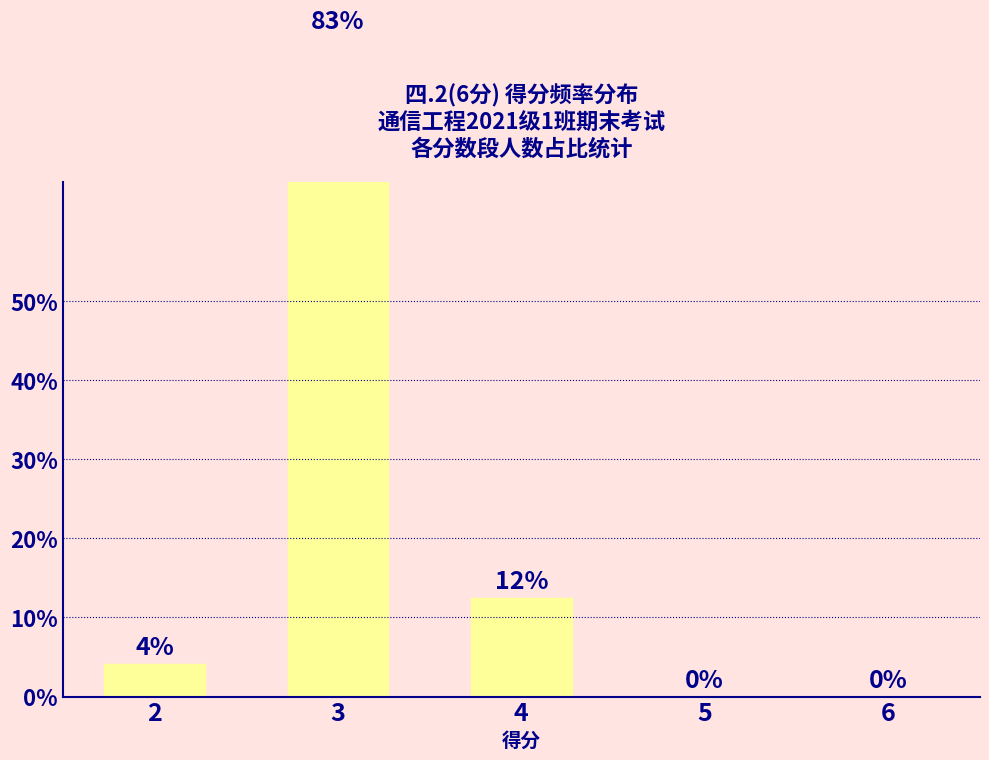

What is the sum of the values at 4 and 2?

0.2